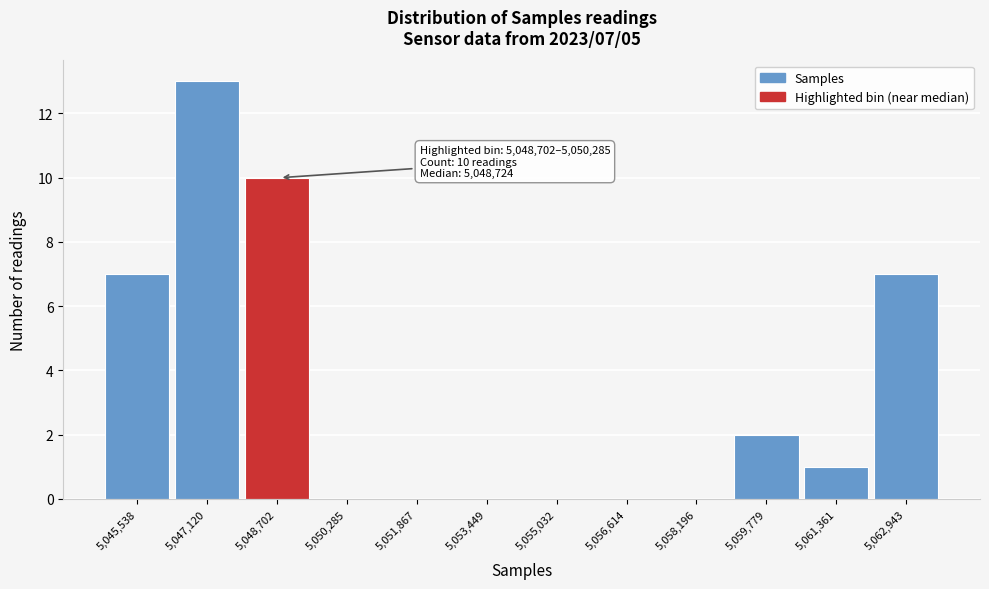

Reading right to left, extract all data points from this chart.

5,062,943=7	5,061,361=1	5,059,779=2	5,058,196=0	5,056,614=0	5,055,032=0	5,053,449=0	5,051,867=0	5,050,285=0	5,048,702=10	5,047,120=13	5,045,538=7